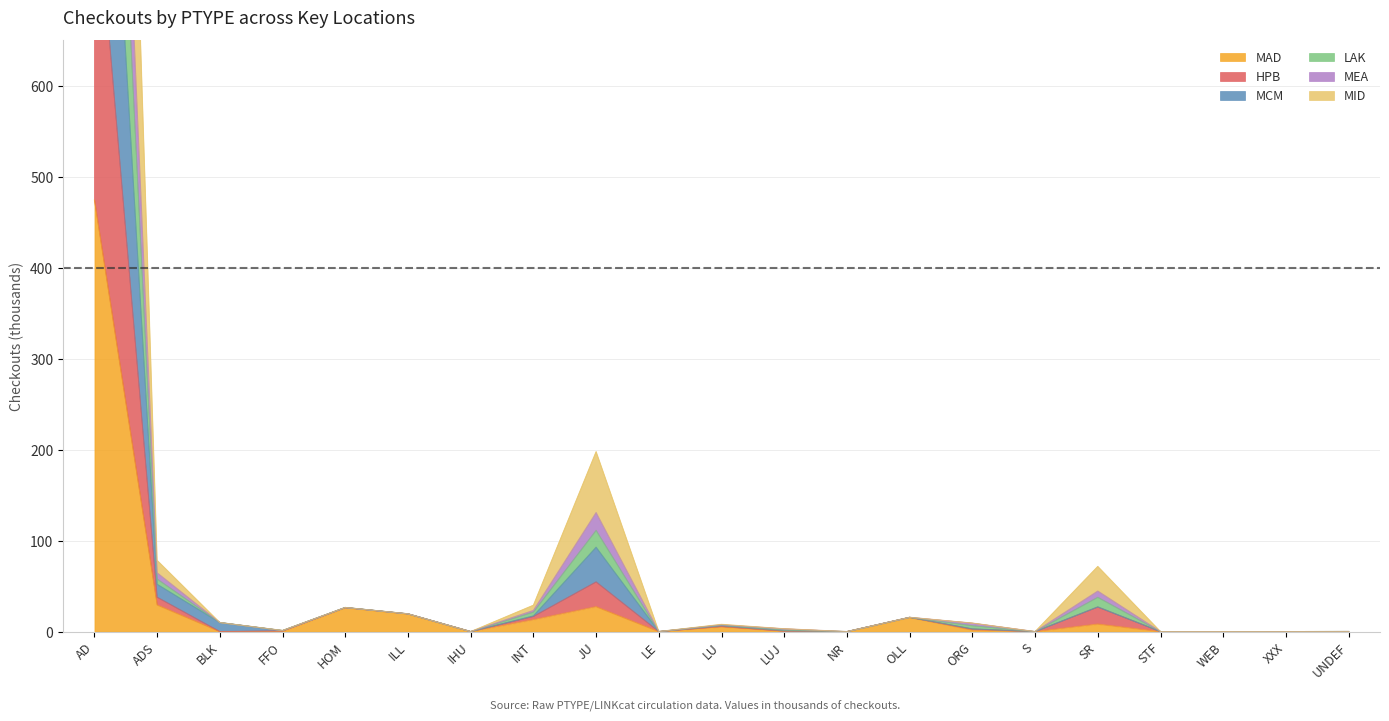

What position from the left is LUJ?

12